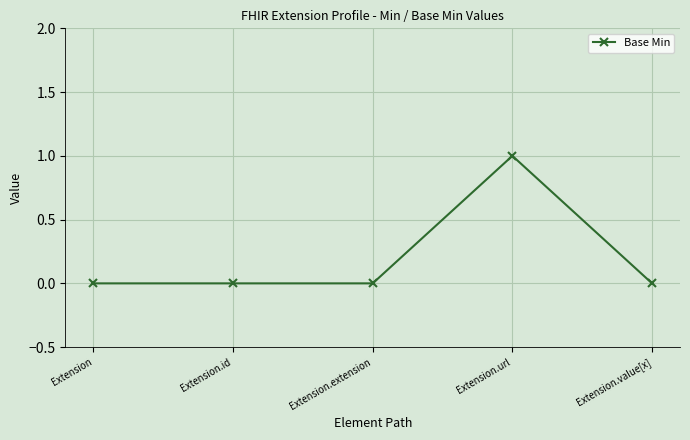

What is the change in value from Extension.extension to Extension.url?

+1